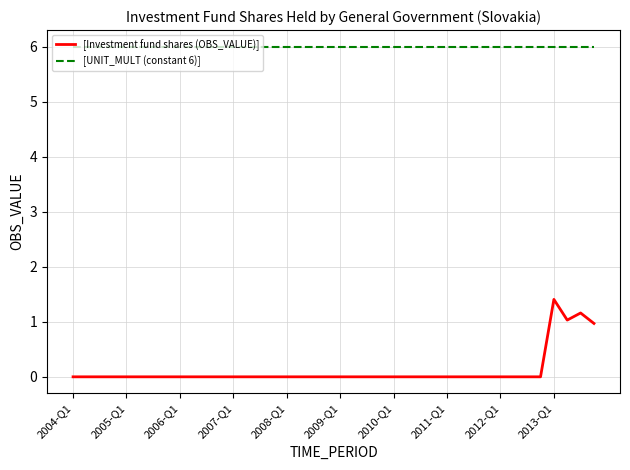

List the series in order of their overall mean, highest first.

[UNIT_MULT (constant 6)], [Investment fund shares (OBS_VALUE)]